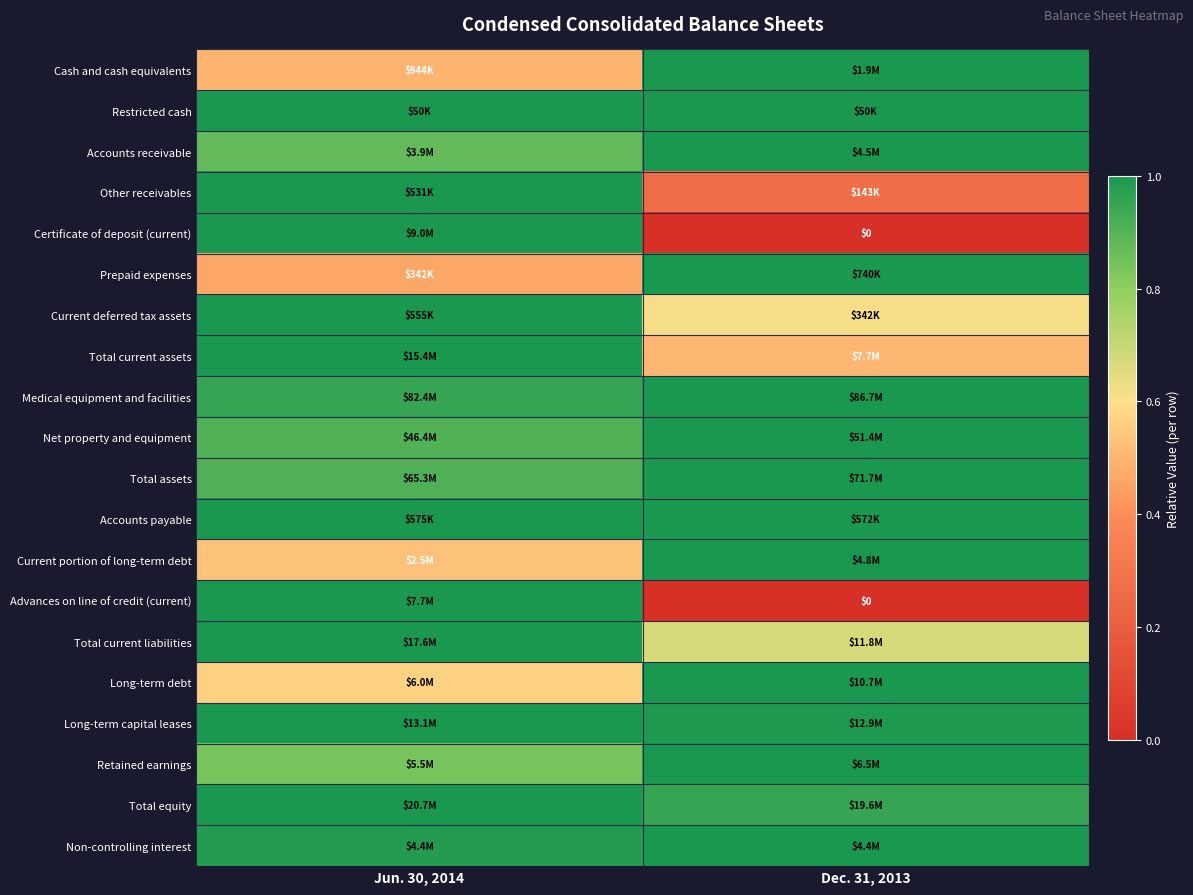

Rank the categories by Restricted cash value from highest to lowest.

Jun. 30, 2014, Dec. 31, 2013